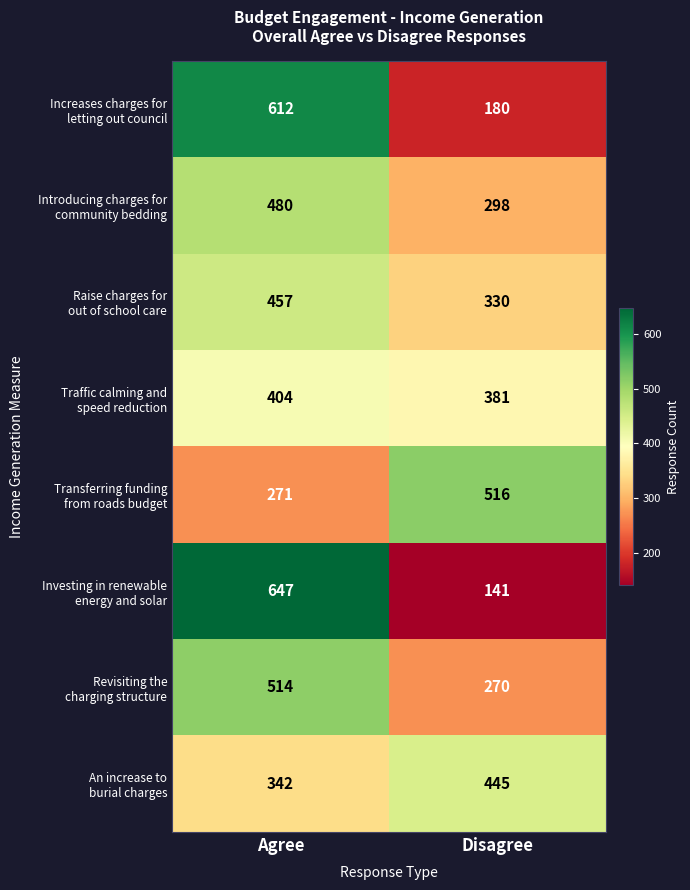

Which category has the highest value across all series?

Agree